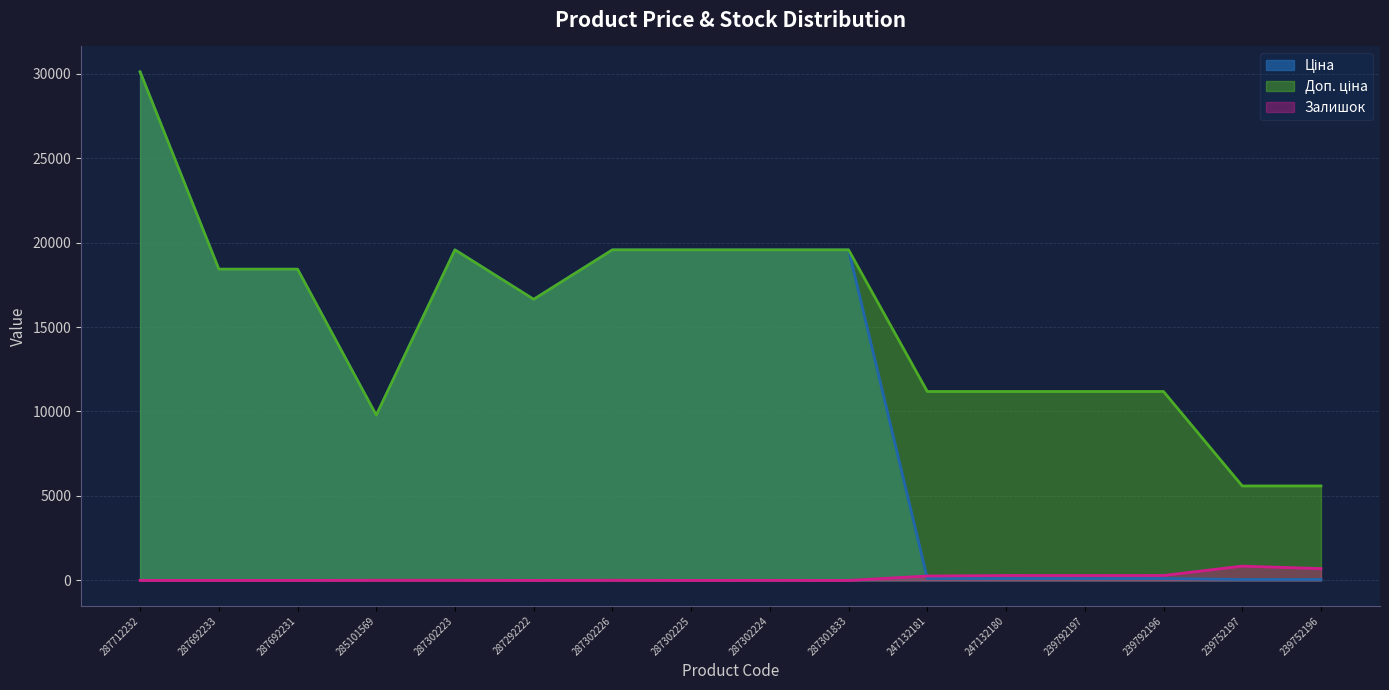

At which label is Залишок closest to 422?

247132180